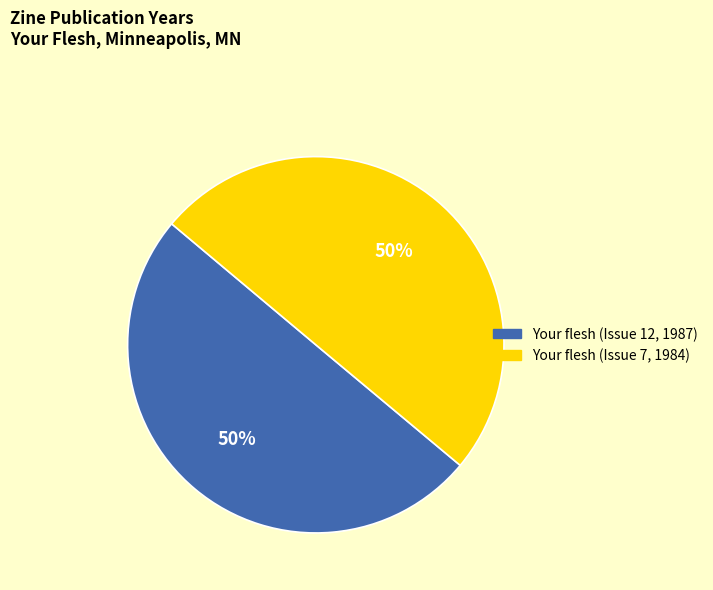

What percentage is the Your flesh (Issue 7, 1984) slice, to the nearest percent?

50%